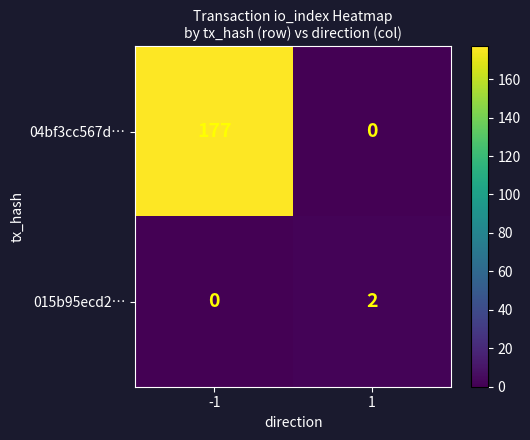

Rank the series at 1 from lowest to highest value.

04bf3cc567d…, 015b95ecd2…